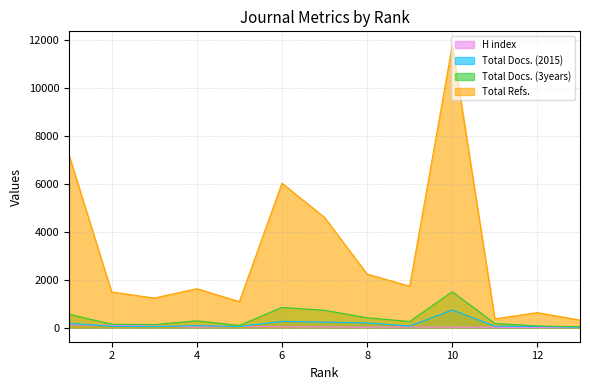

What is the difference between the Total Docs. (3years) values at 12 and 4?

215